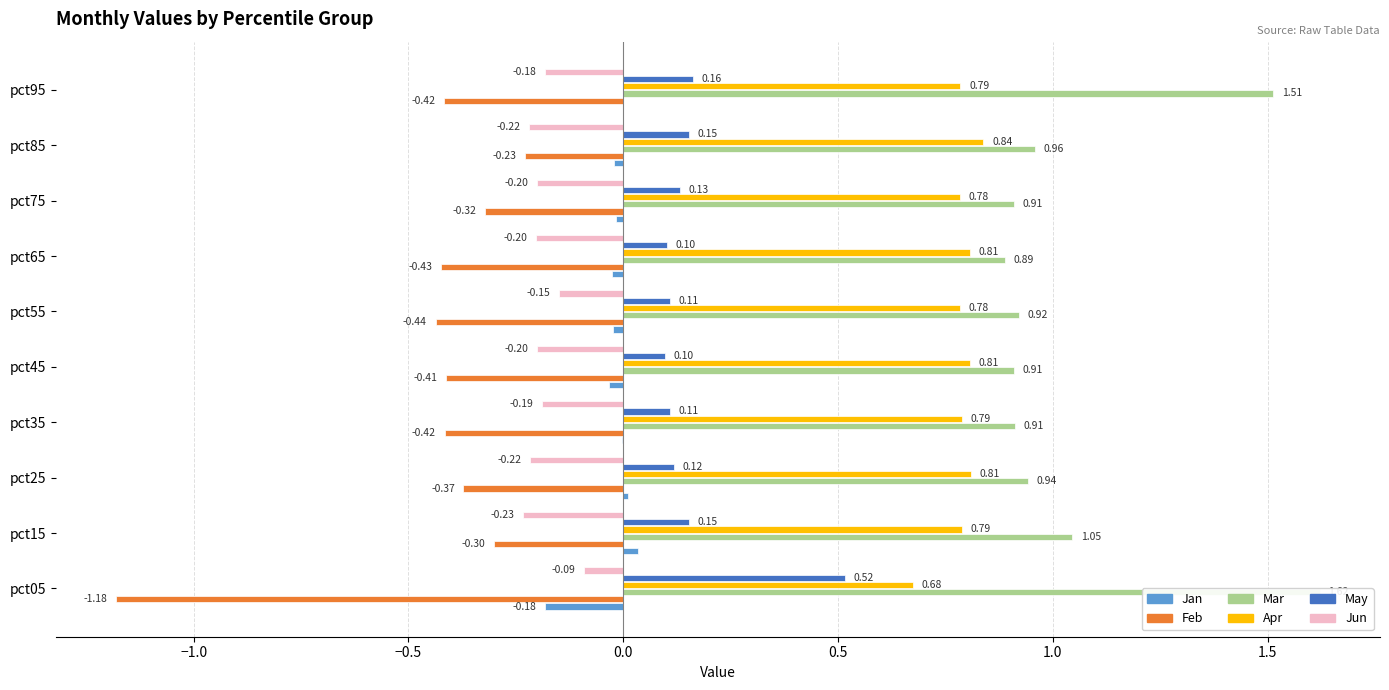

Is it true that Feb equals -0.4 at pct45?

True